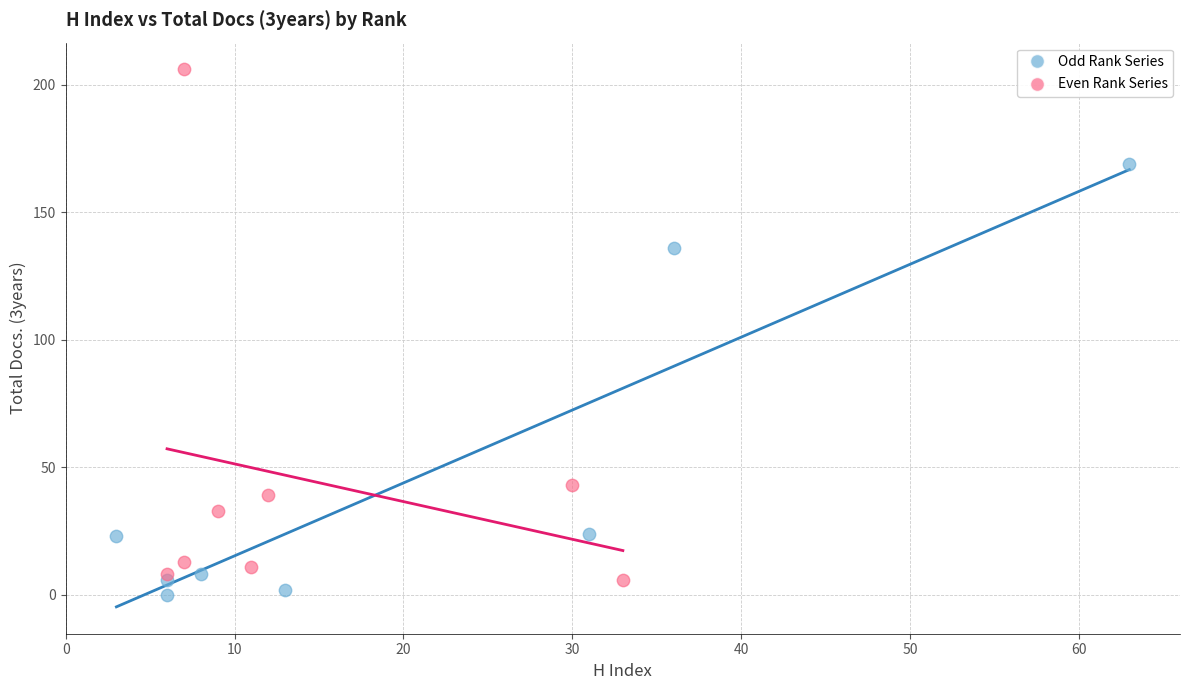

Which series reaches the maximum Y coordinate?

Even Rank Series